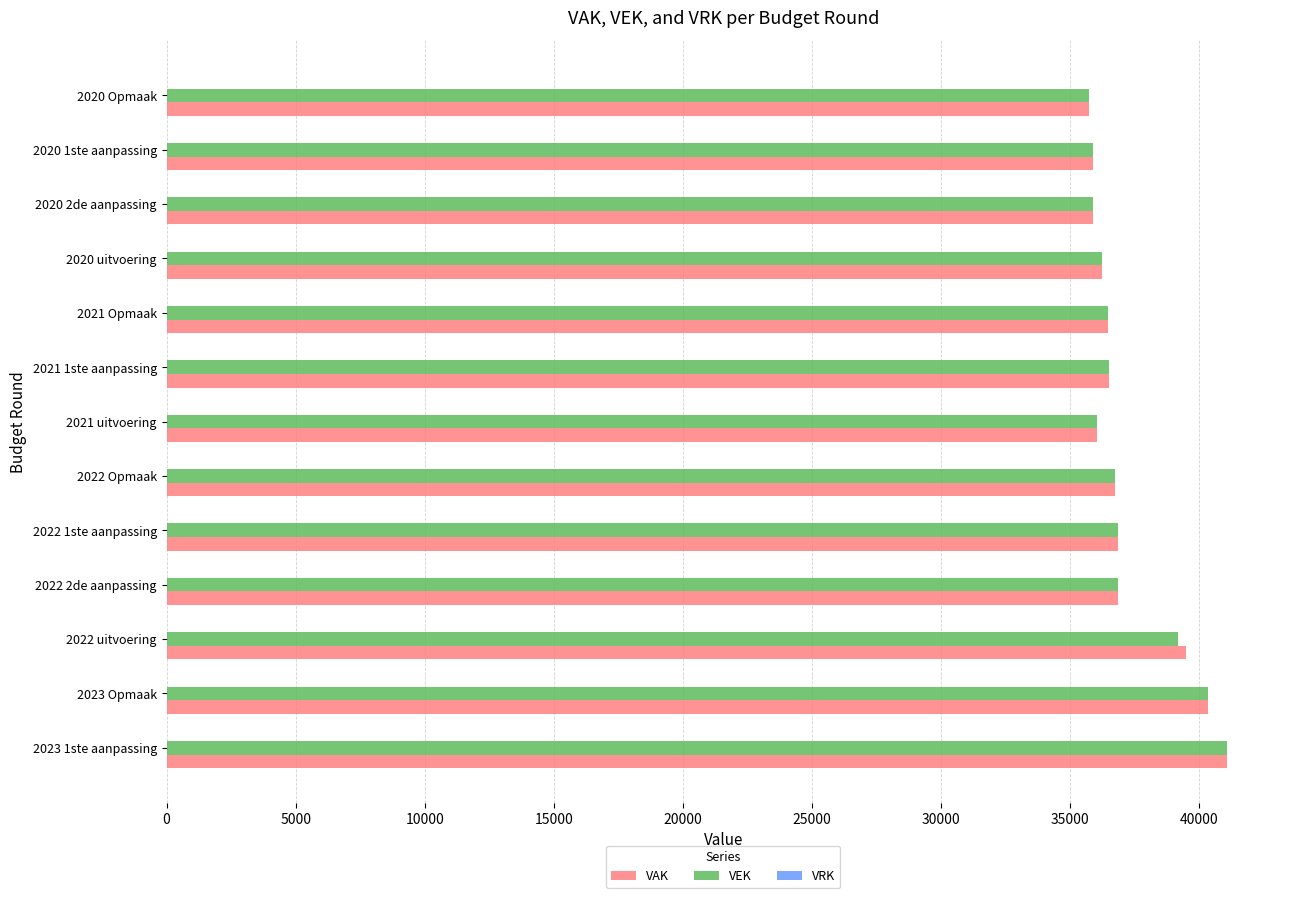

What is the total value across all series at 2020 2de aanpassing?

71738